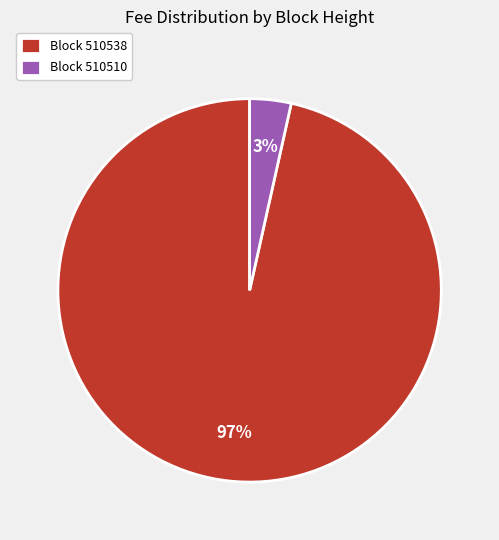

Is it true that Block 510510 is 3% of the pie?

True